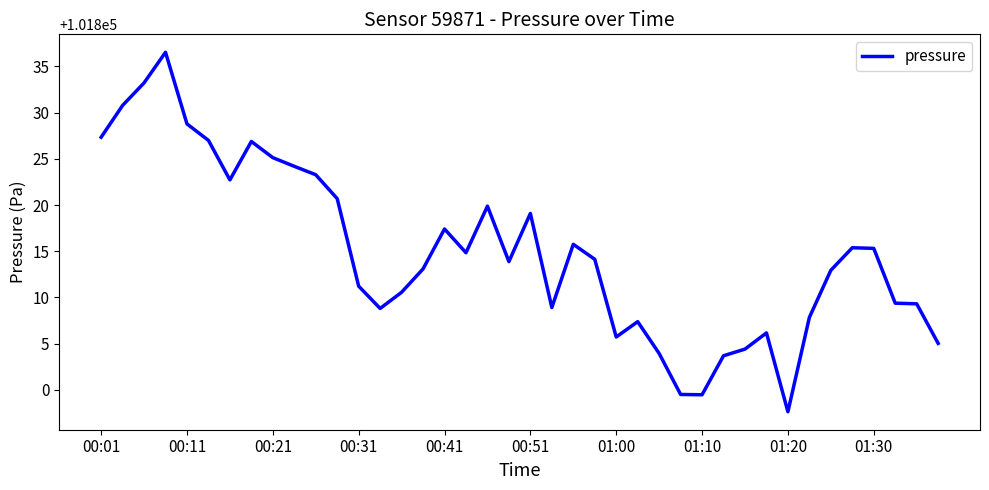

What is the difference between the maximum and minimum values?

38.9